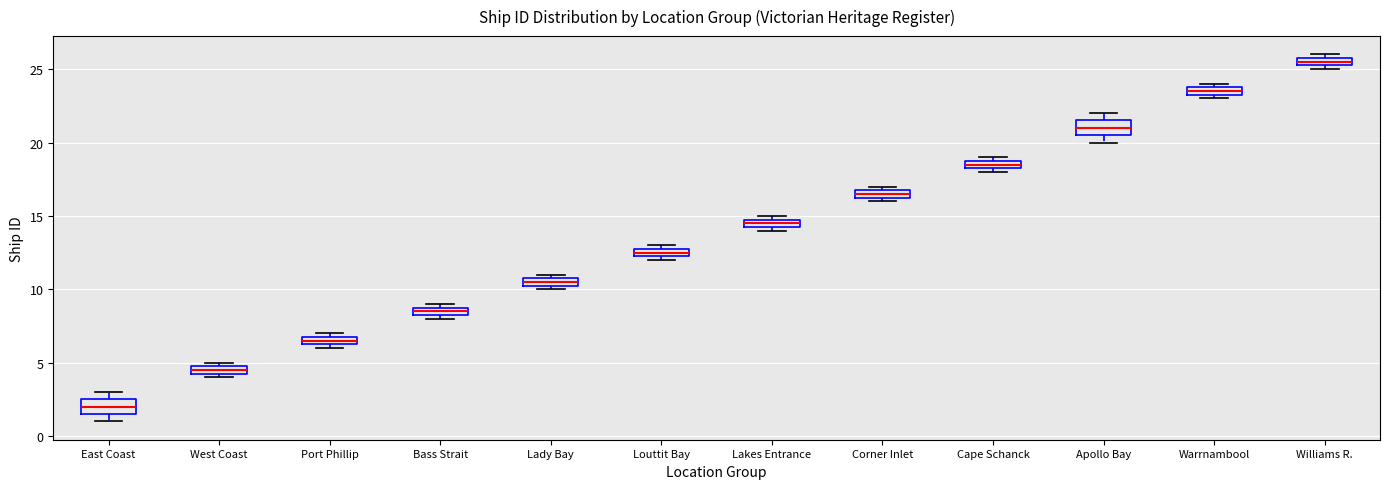

Which box has the lowest median line?

East Coast